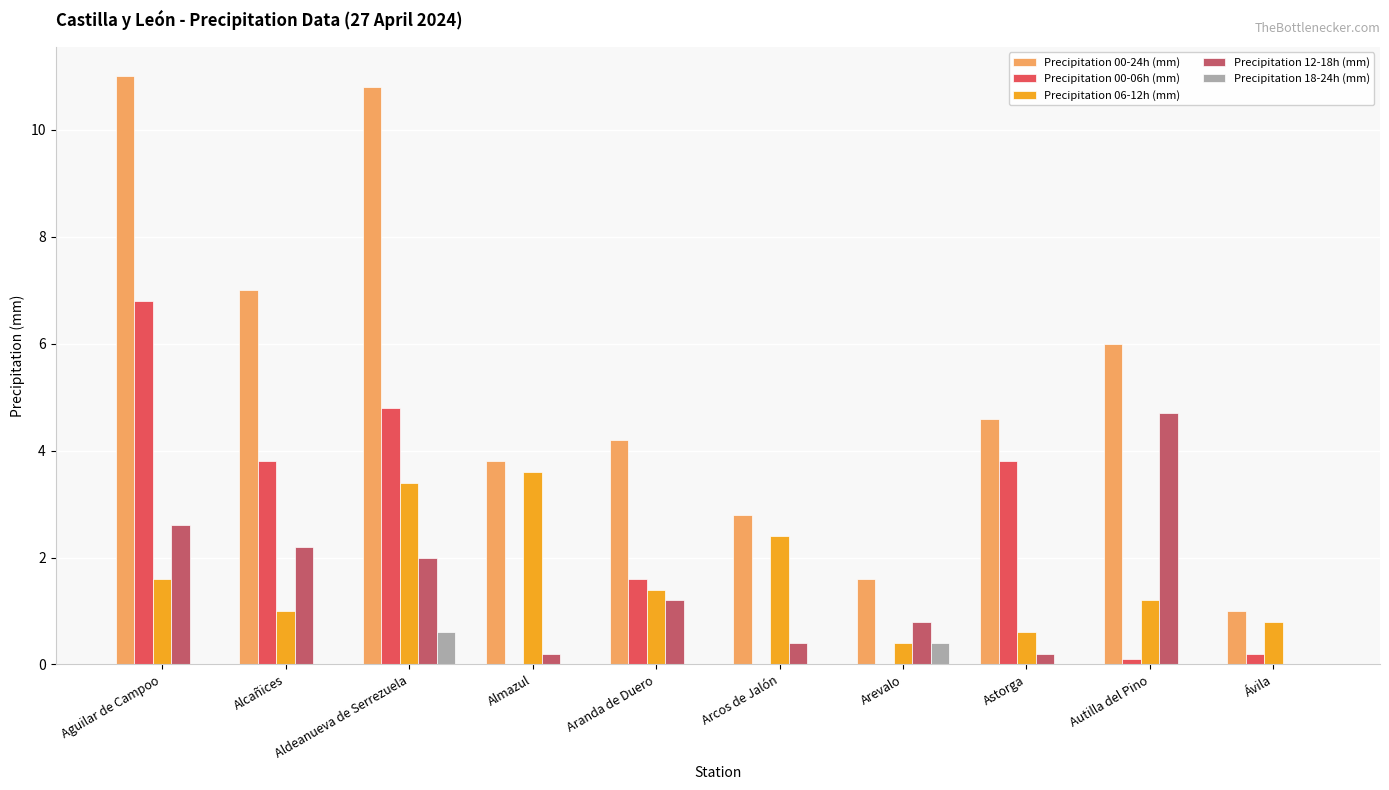

True or false: Precipitation 06-12h (mm) has a value of 1.7 at Alcañices.

False